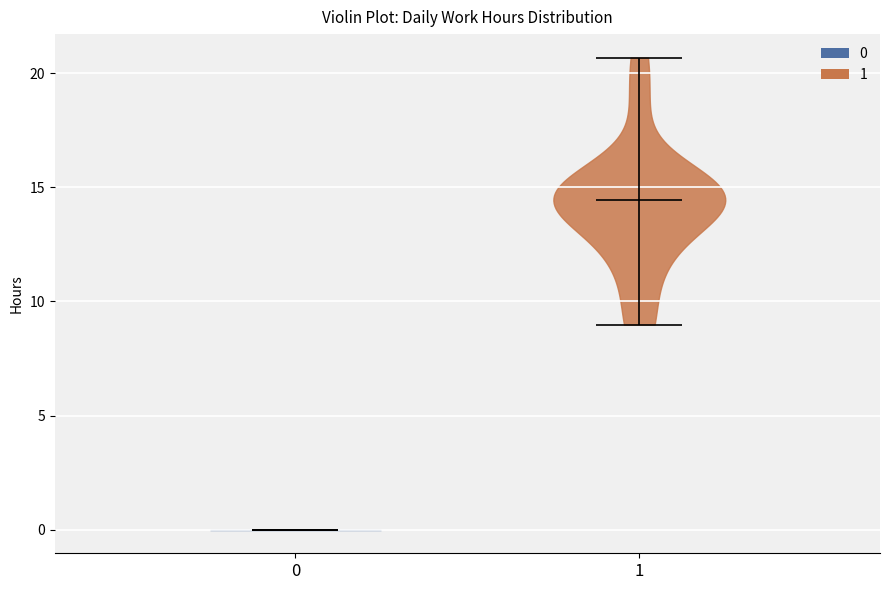

Reading left to right, read every violin against the y-axis: where its median line is, and the lowest and highest points it reaches. The values are not printed on the chart, so give them approximately, as read against the axis.

0: median line 0.0, lowest point 0.0, highest point 0.0
1: median line 14.5, lowest point 9.0, highest point 20.5